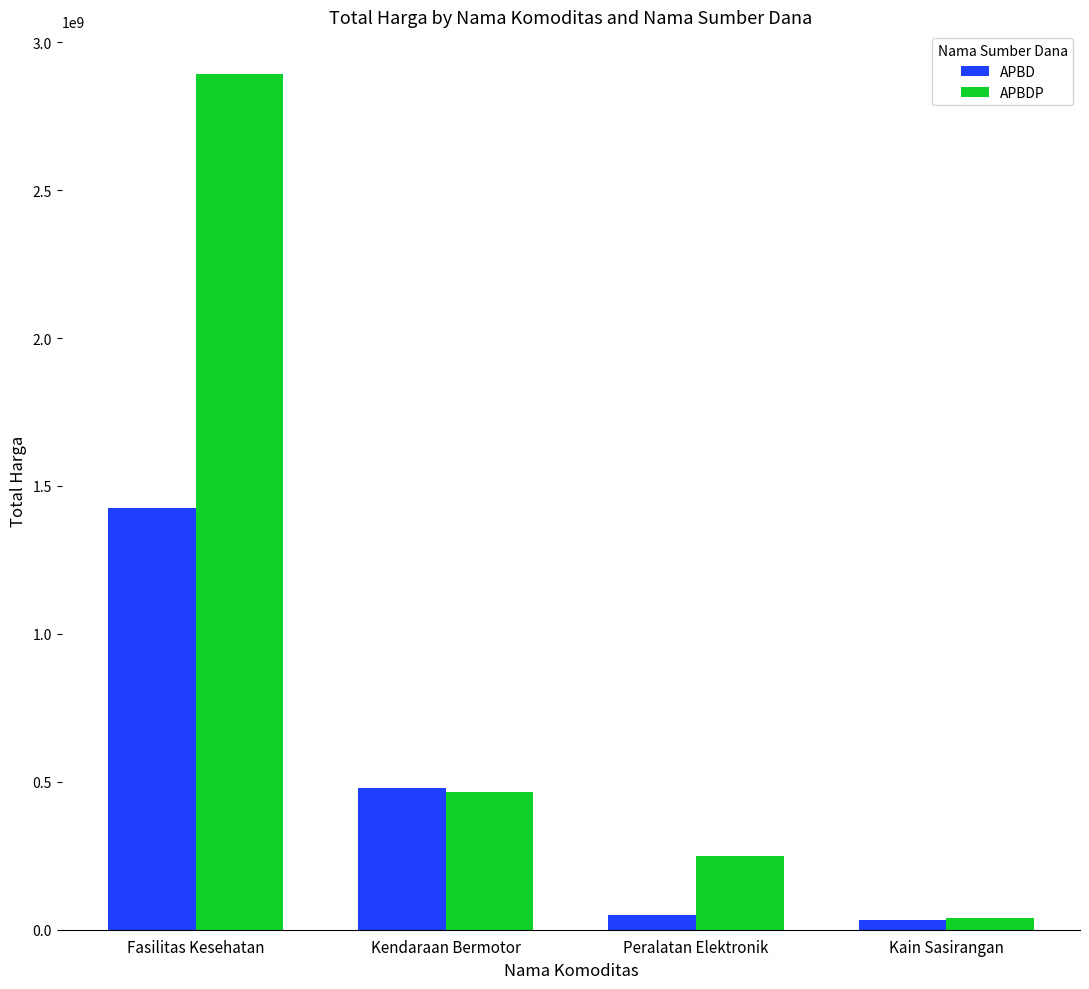

Is it true that APBD equals 49730040 at Peralatan Elektronik?

True